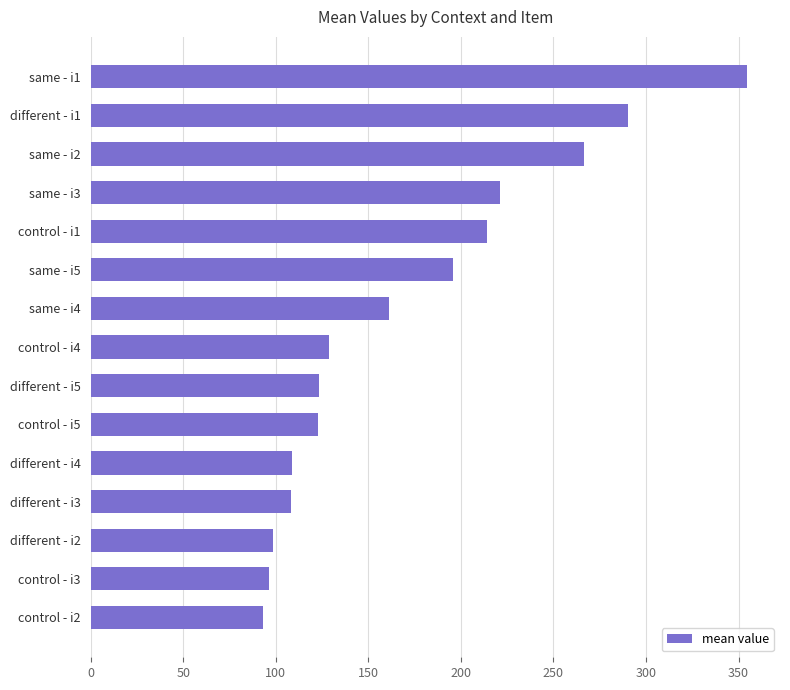

What is the sum of all values?

2583.4